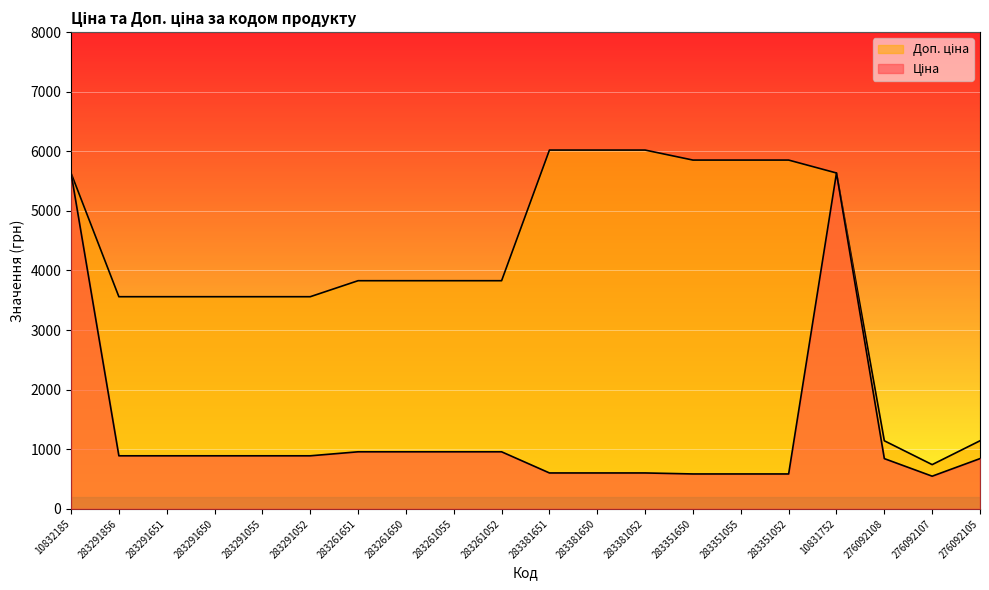

True or false: Доп. ціна and Ціна intersect in this chart.

False